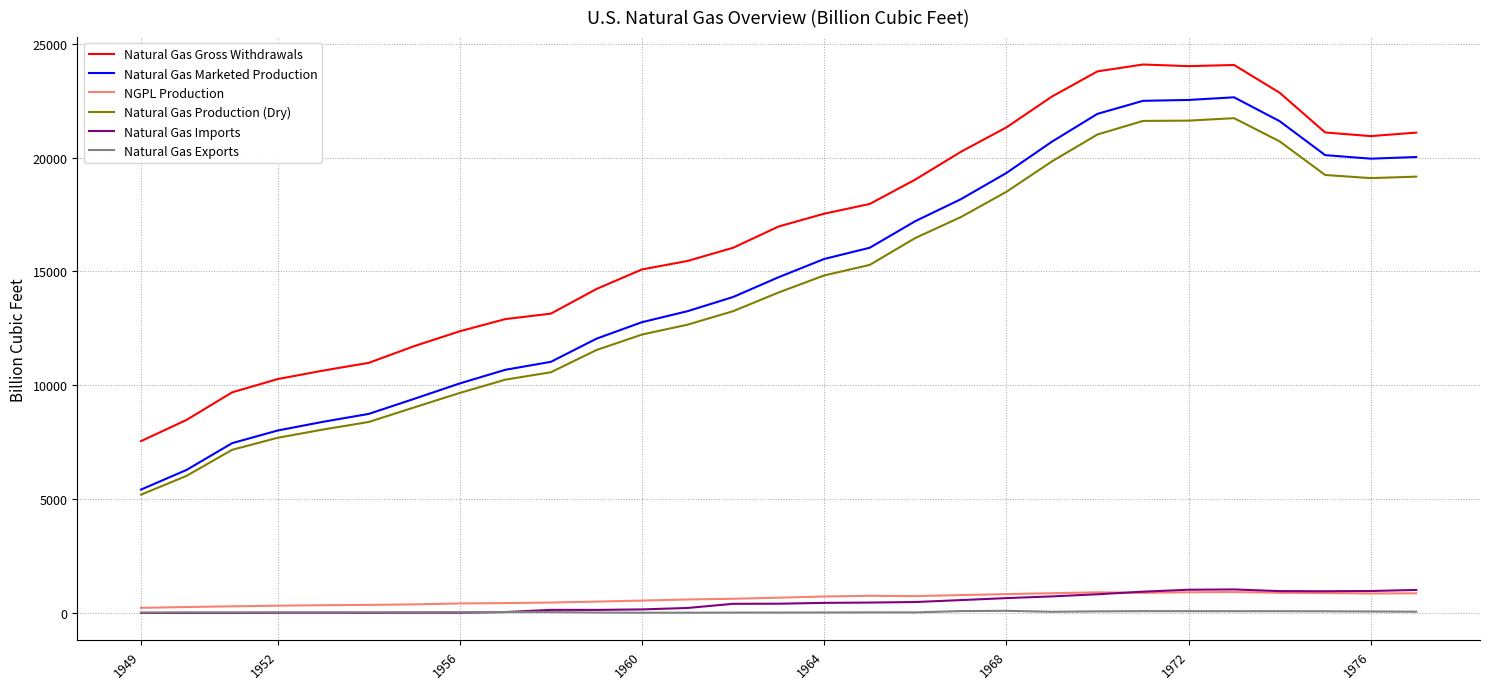

Which series has the widest spread of values?

Natural Gas Marketed Production